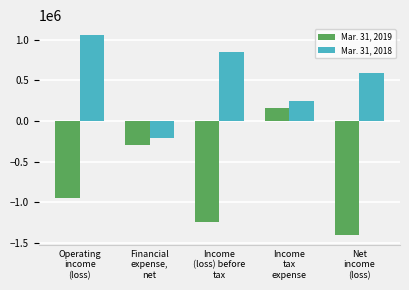

How many values in the Mar. 31, 2019 series exceed -947687?

2